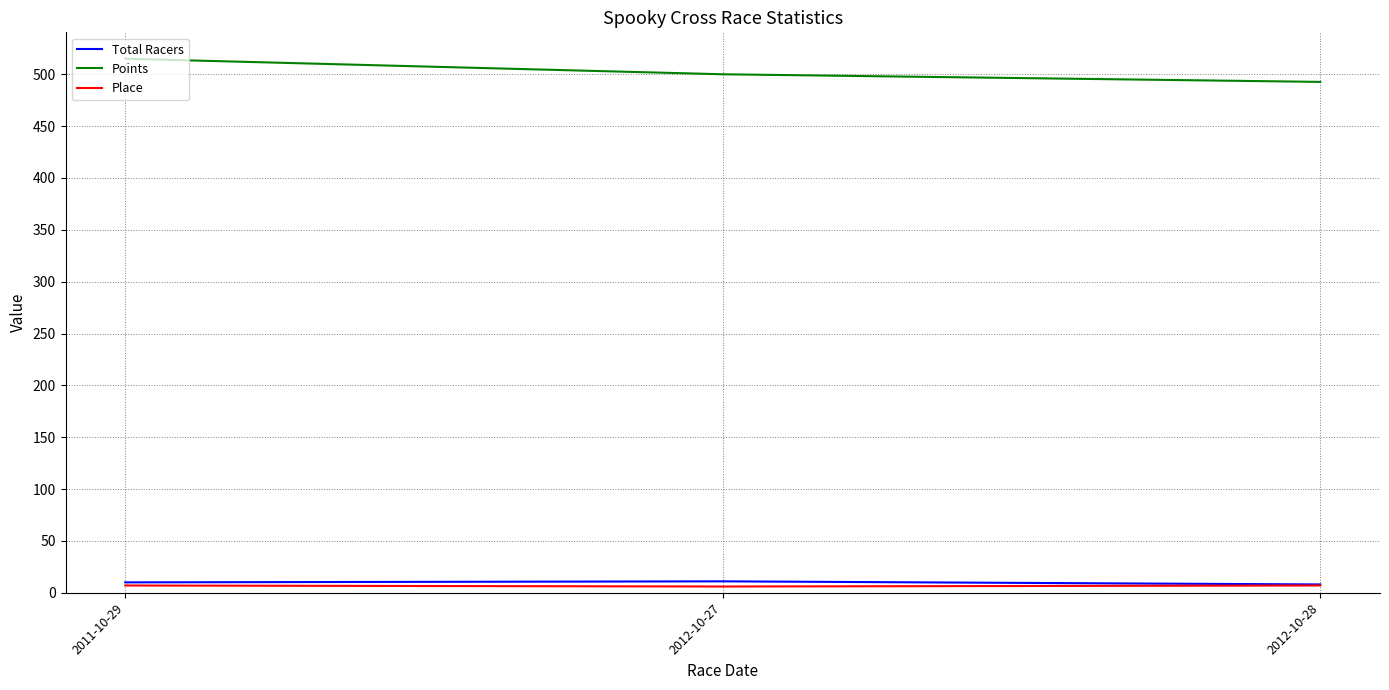

Which label corresponds to the largest value in the chart?

2011-10-29